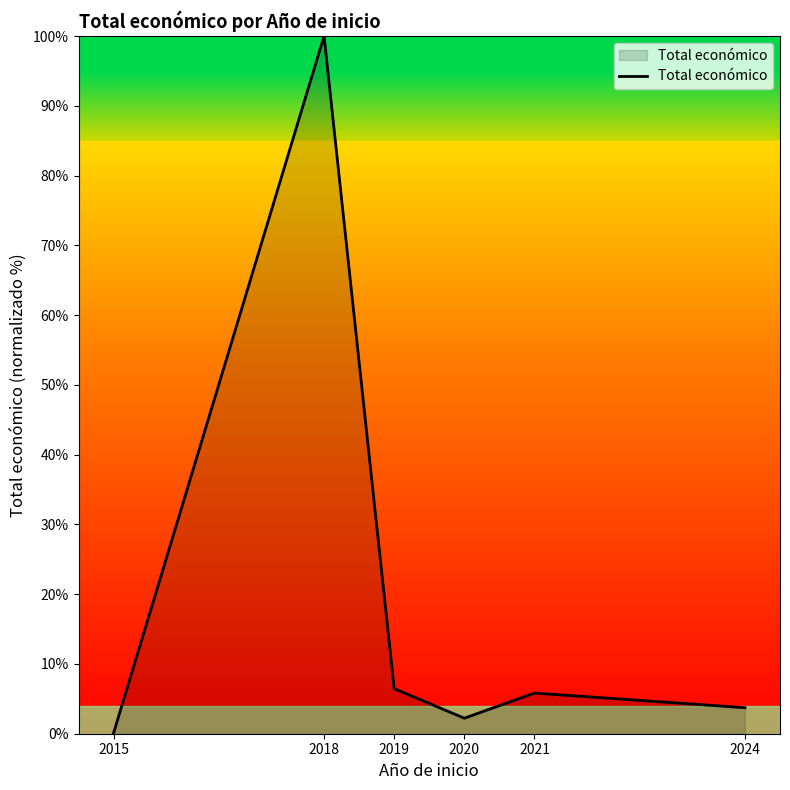

What is the approximate value at 2020?

2.2